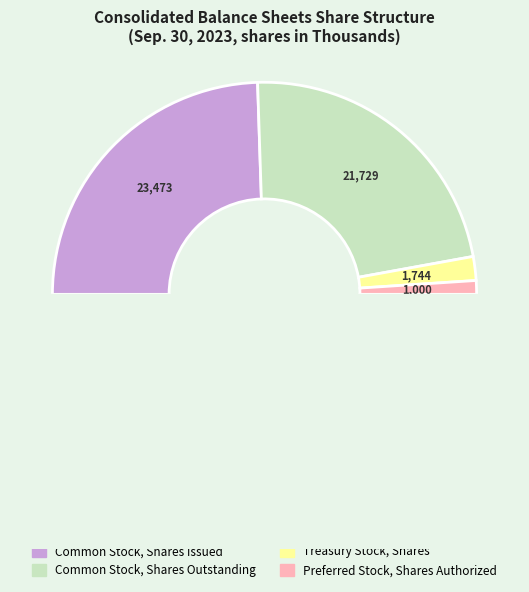

Count the number of slices in the pie.

4